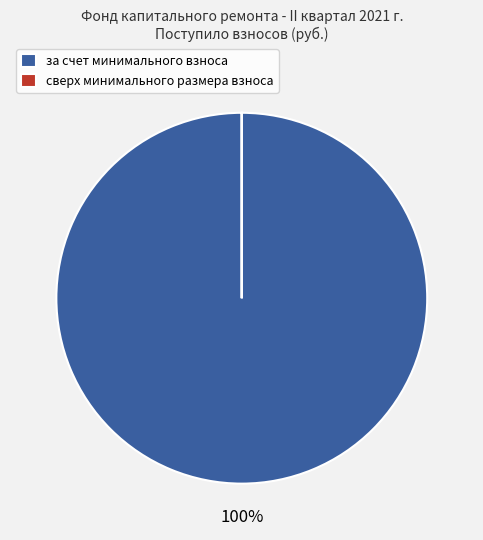

Is it true that за счет минимального взноса is 100% of the pie?

True